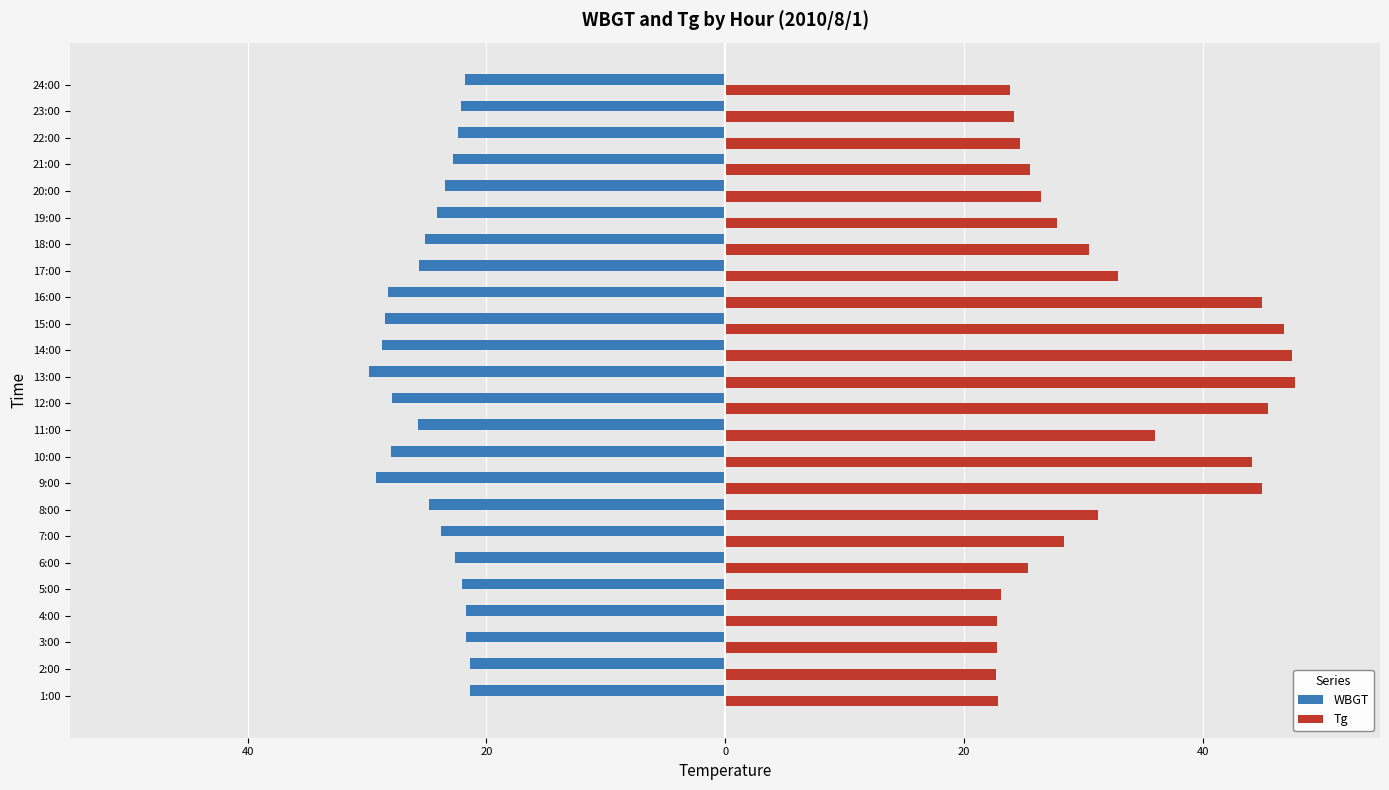

What are all the series names shown in the legend?

WBGT, Tg